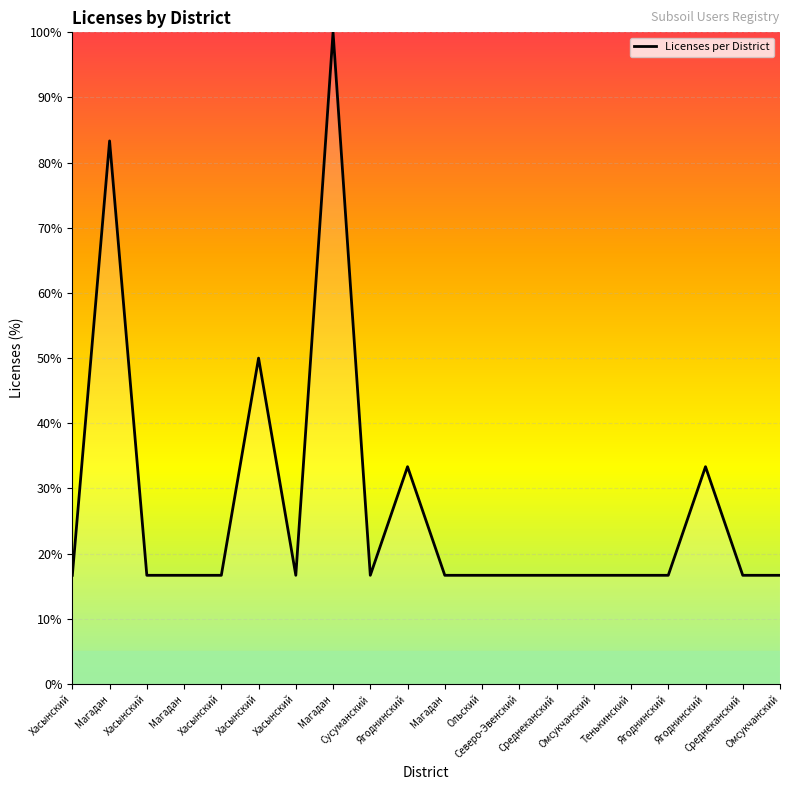

Does the chart have visible grid lines?

Yes